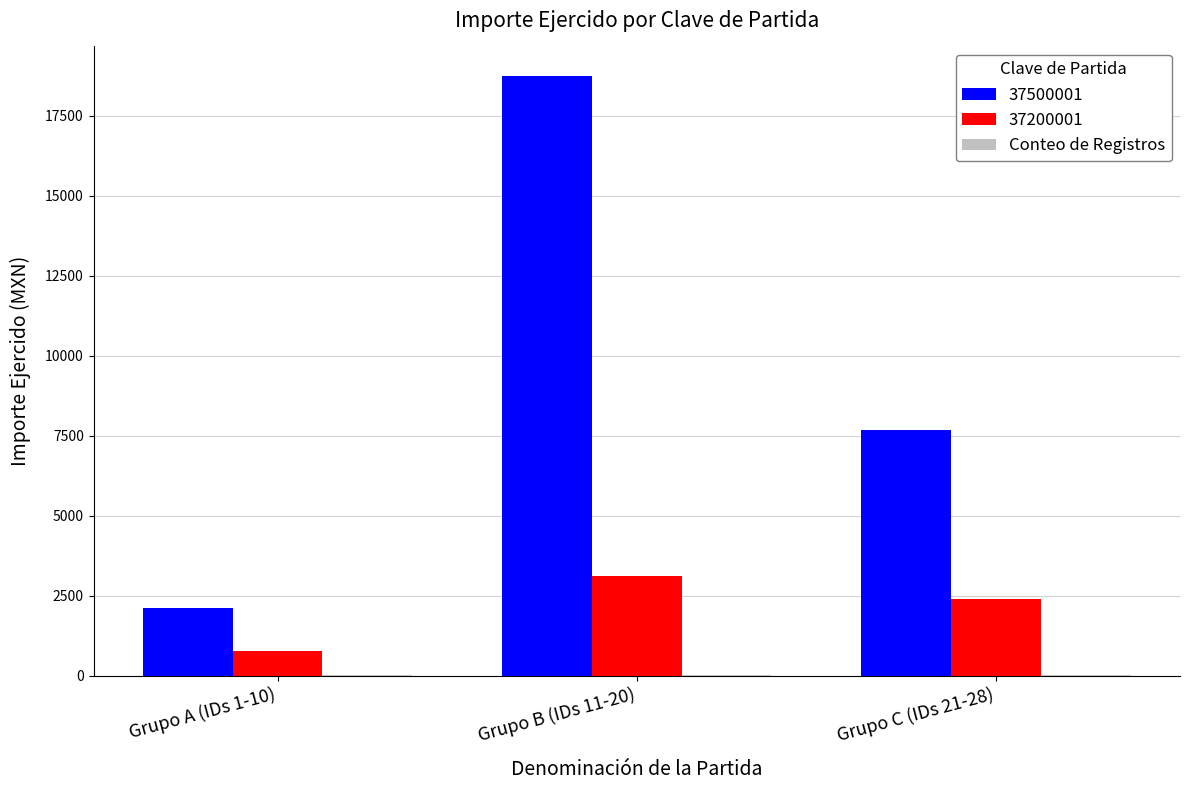

The value of 37500001 at Grupo A (IDs 1-10) is 1459.2. True or false?

False